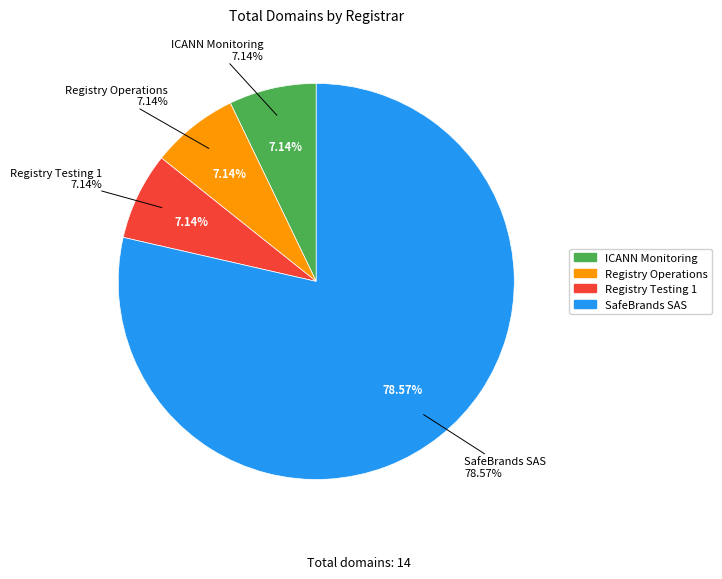

What percentage do ICANN Monitoring and Registry Operations together represent?

14.3%